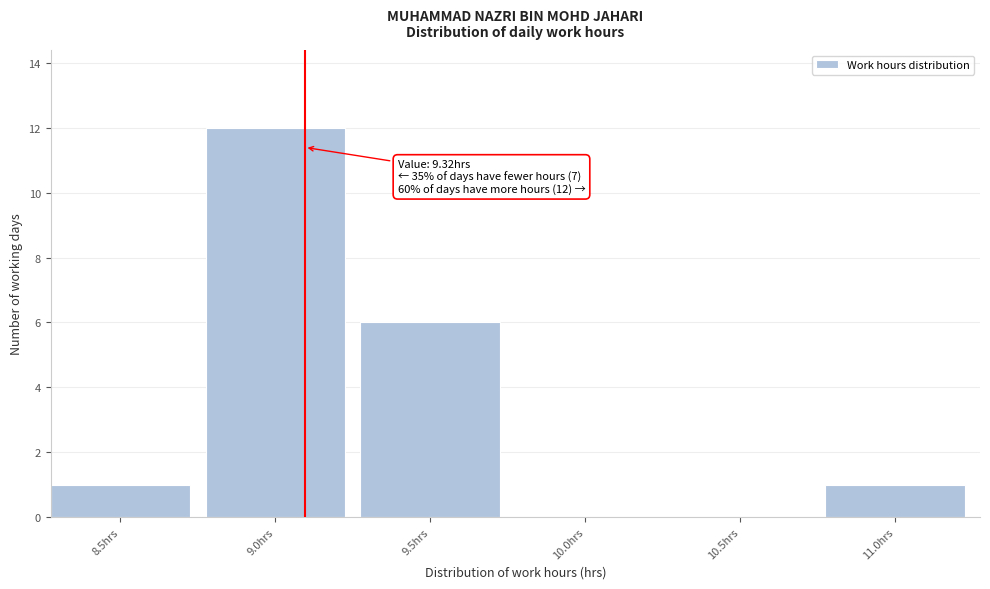

Reading left to right, transcribe all the data shown in this chart.

8.5hrs=1	9.0hrs=12	9.5hrs=6	10.0hrs=0	10.5hrs=0	11.0hrs=1